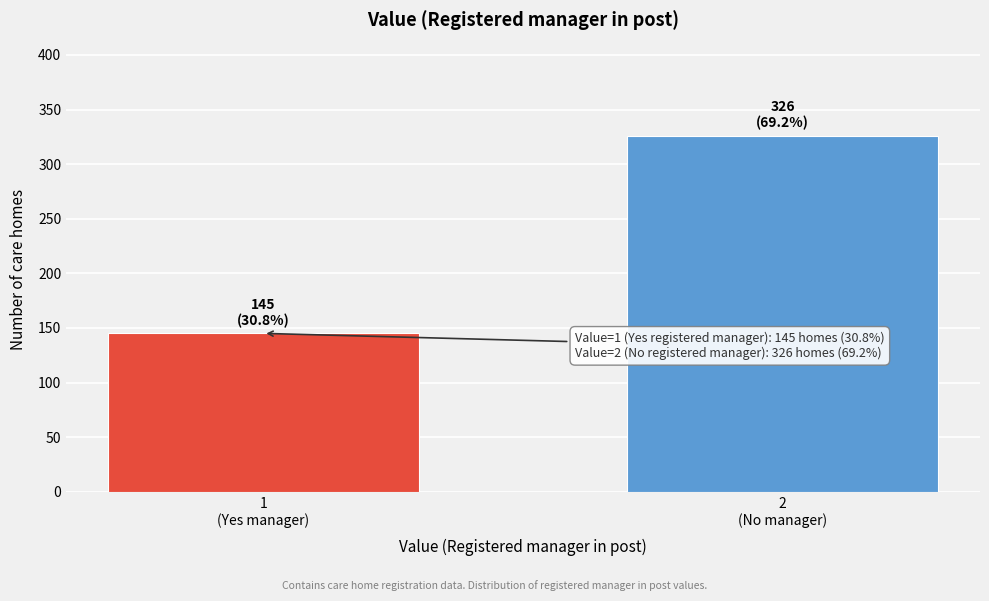

Reading left to right, transcribe all the data shown in this chart.

145	326